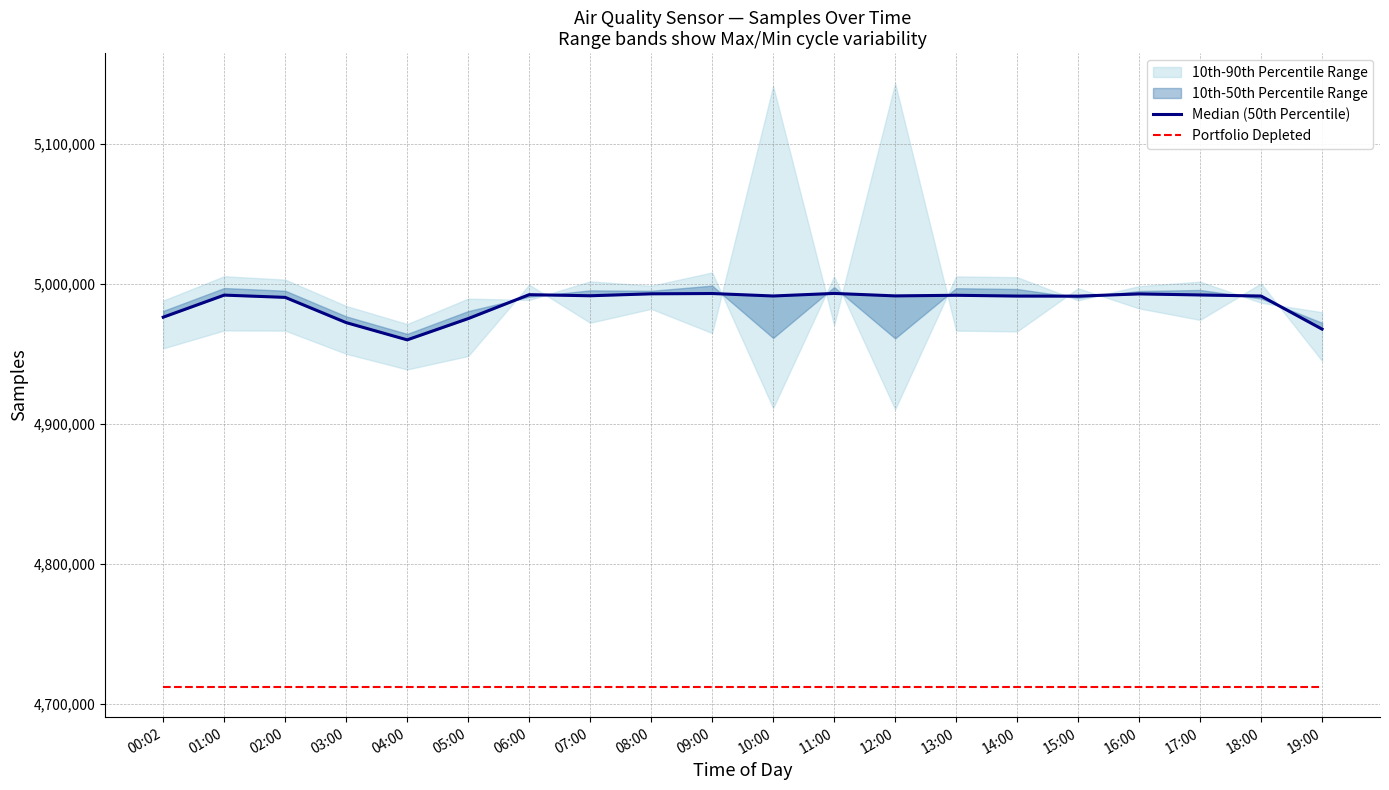

At which label does Median (50th Percentile) reach its peak?

11:00